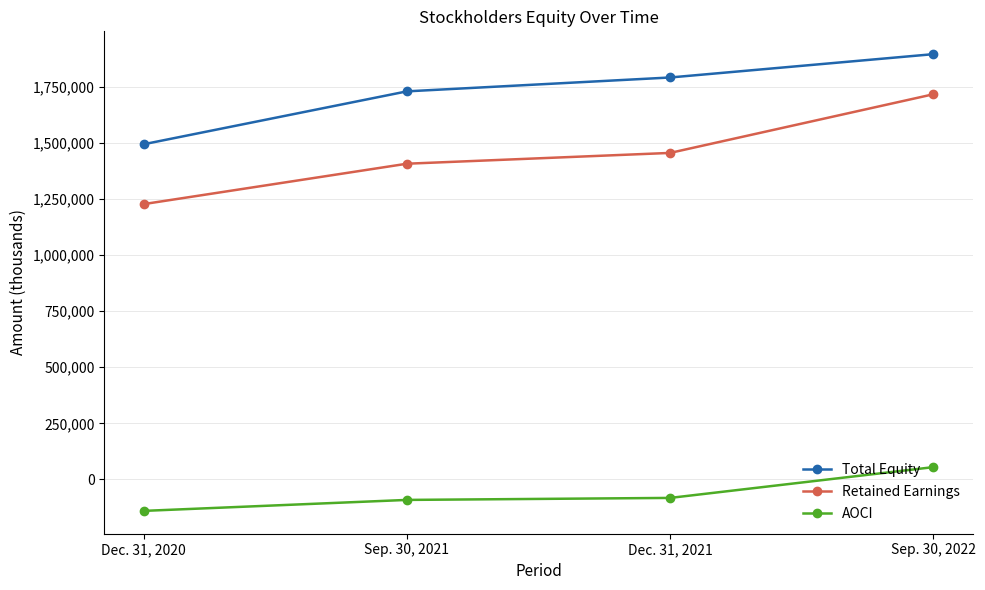

List the series in order of their overall mean, lowest first.

AOCI, Retained Earnings, Total Equity